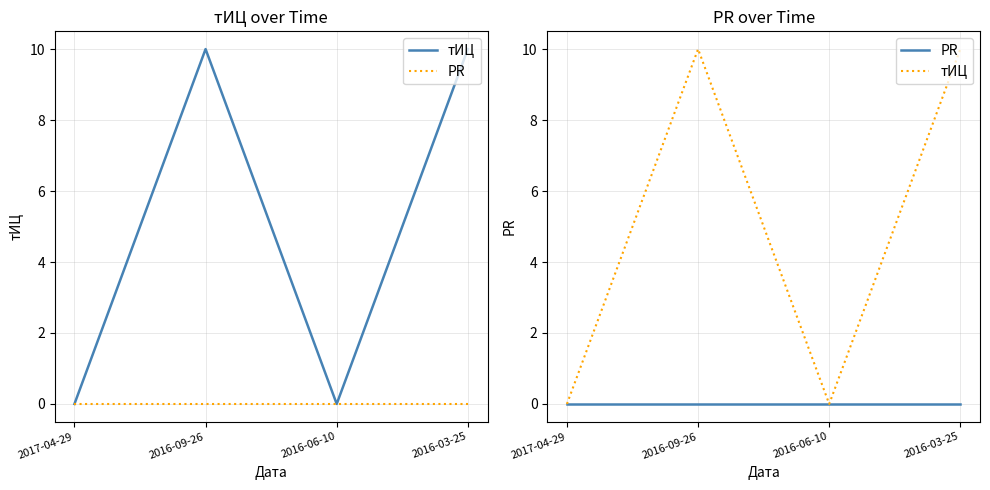

True or false: PR has a value of 0 at 2017-04-29.

True